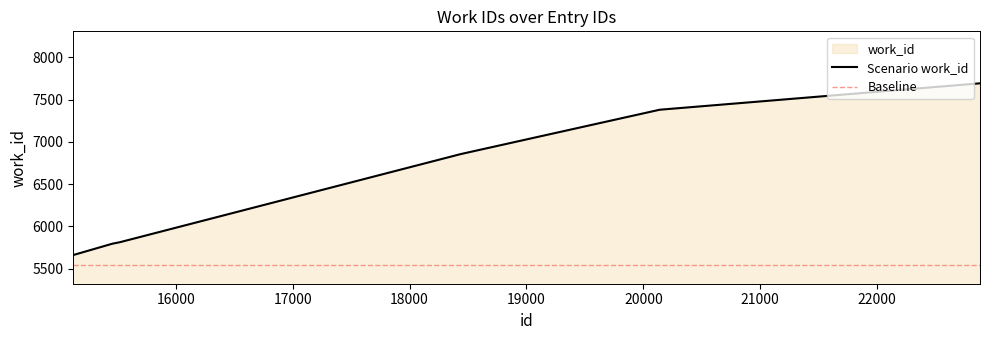

The chart shows a value of 10050 at 22880. True or false?

False